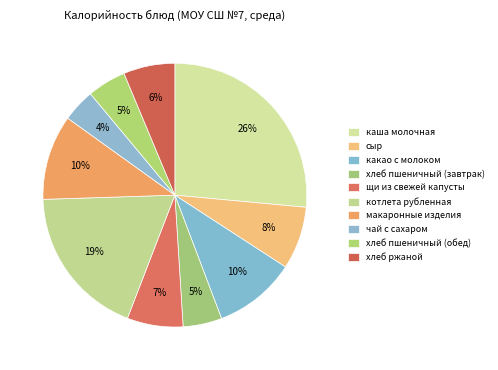

Count the number of slices in the pie.

10